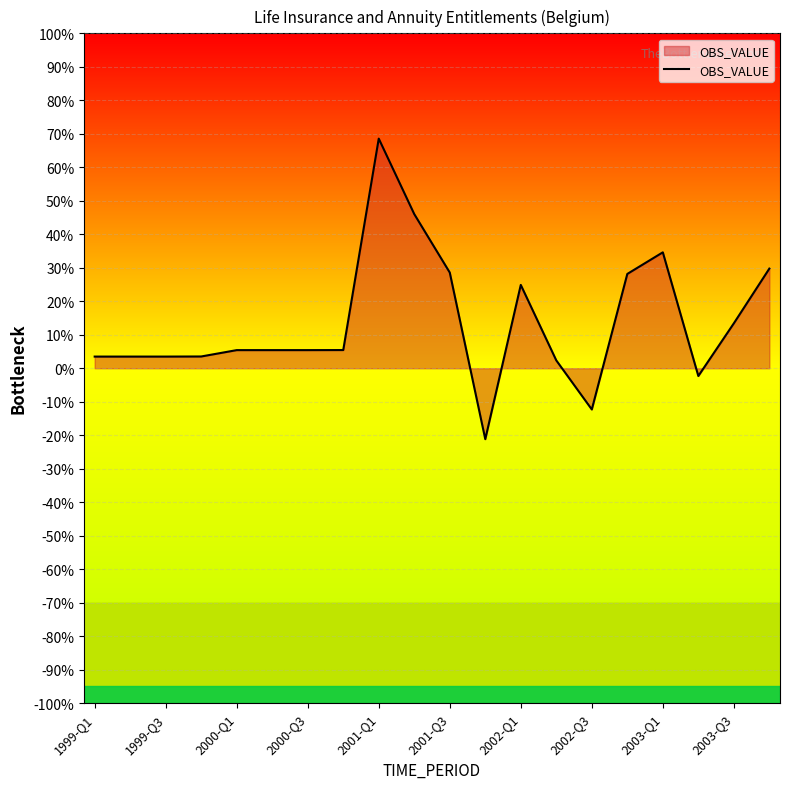

What is the difference between the maximum and minimum values?

89.7